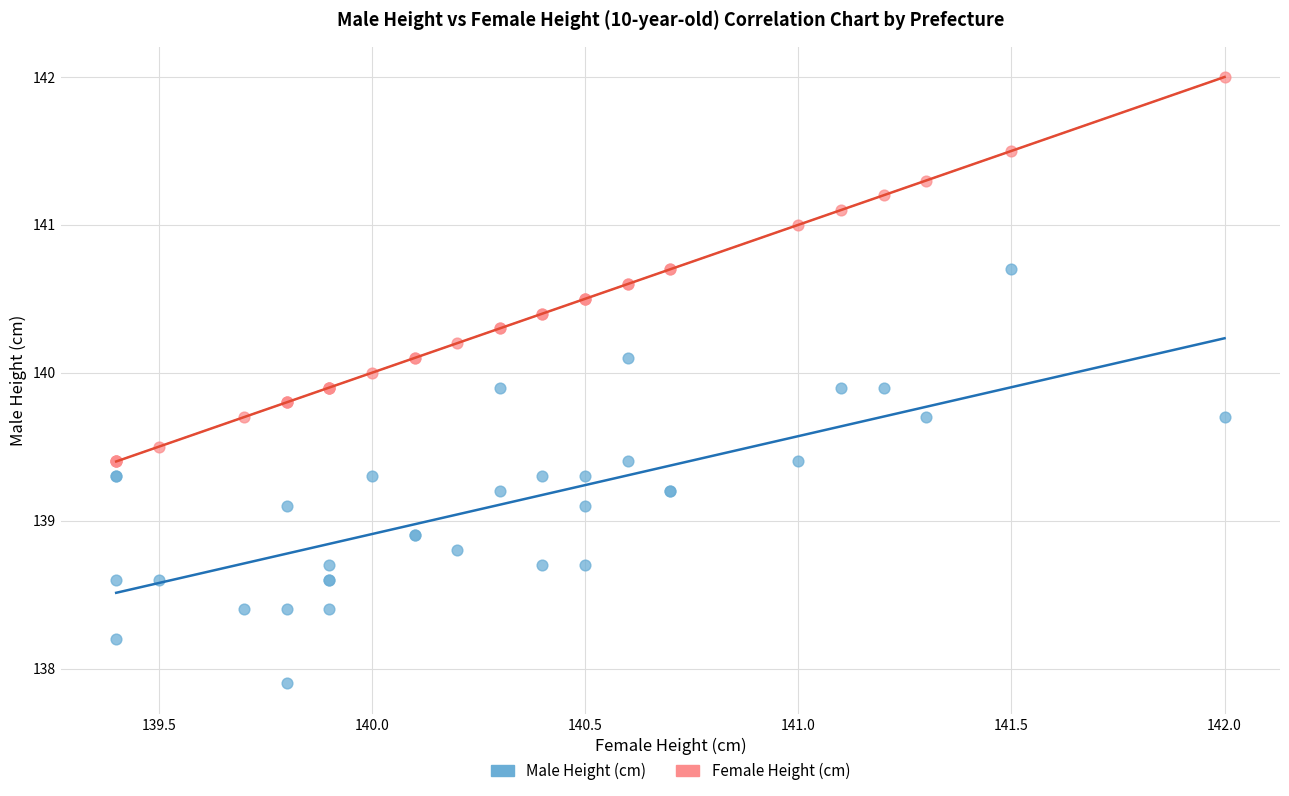

What are all the series names shown in the legend?

Male Height (cm), Female Height (cm)